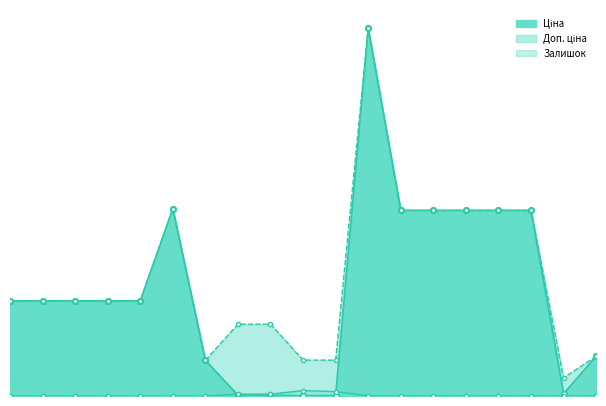

Does the chart display data point markers on the line(s)?

Yes